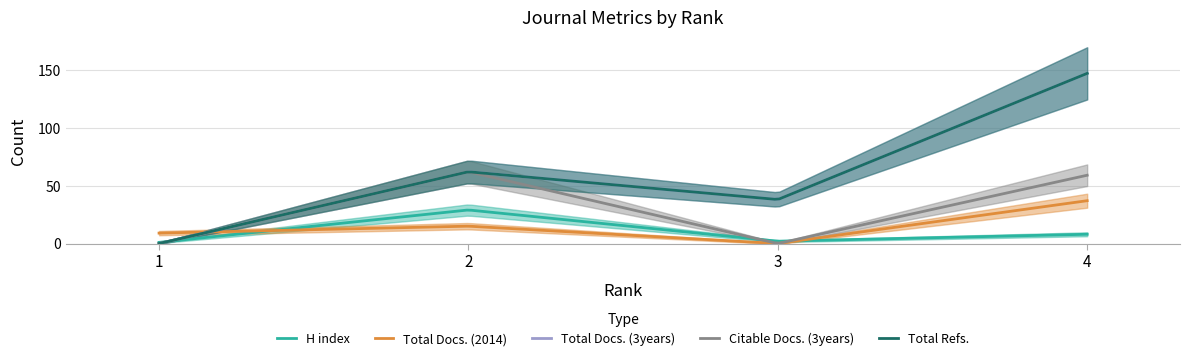

What value does the Total Refs. series have at 2?

62